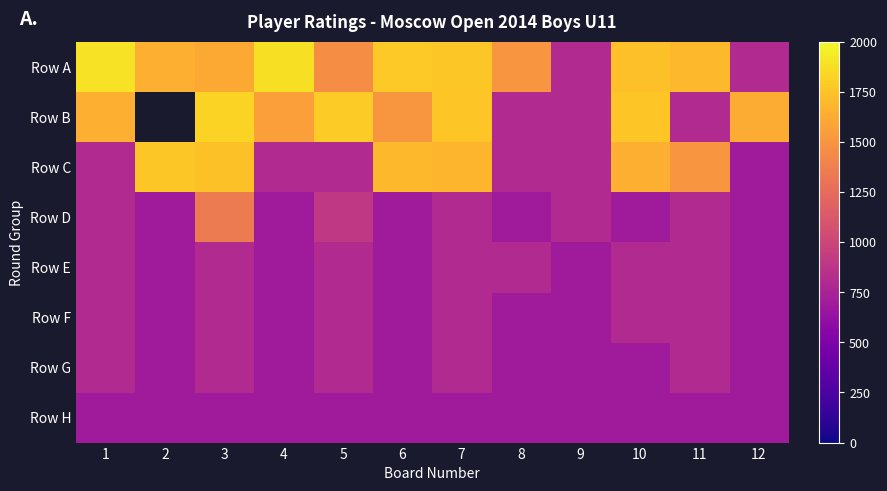

What is the total value across all series at 3?

9620.0